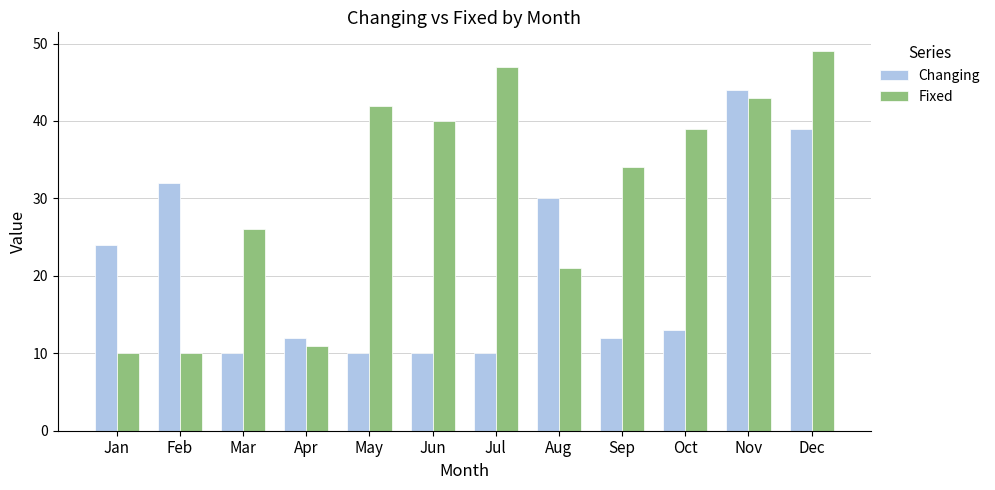

What is the spread (max minus min) of values at Jul?

37